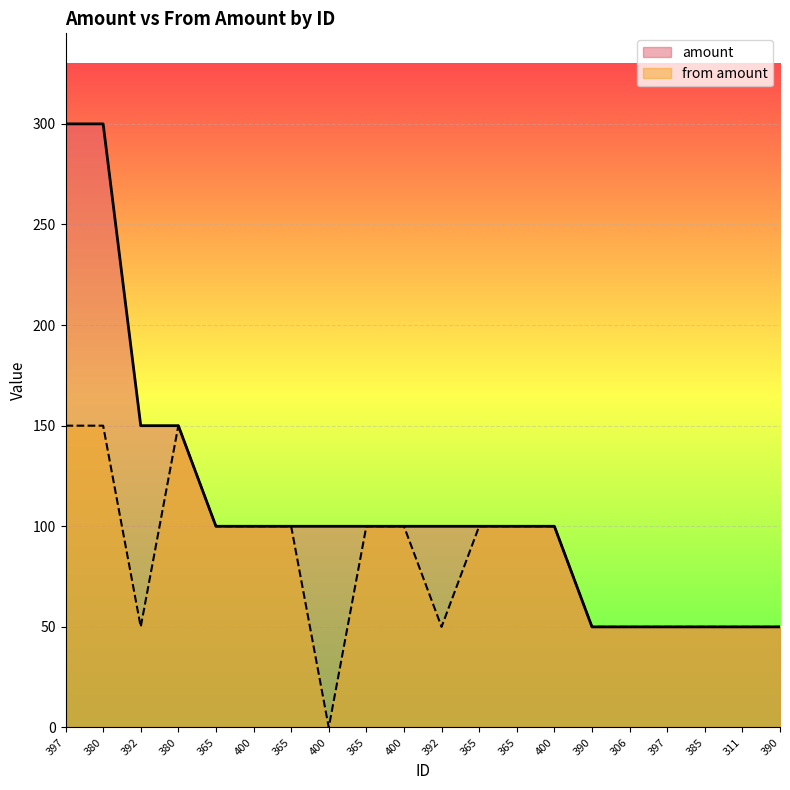

What is the sum of all from amount values?

1650